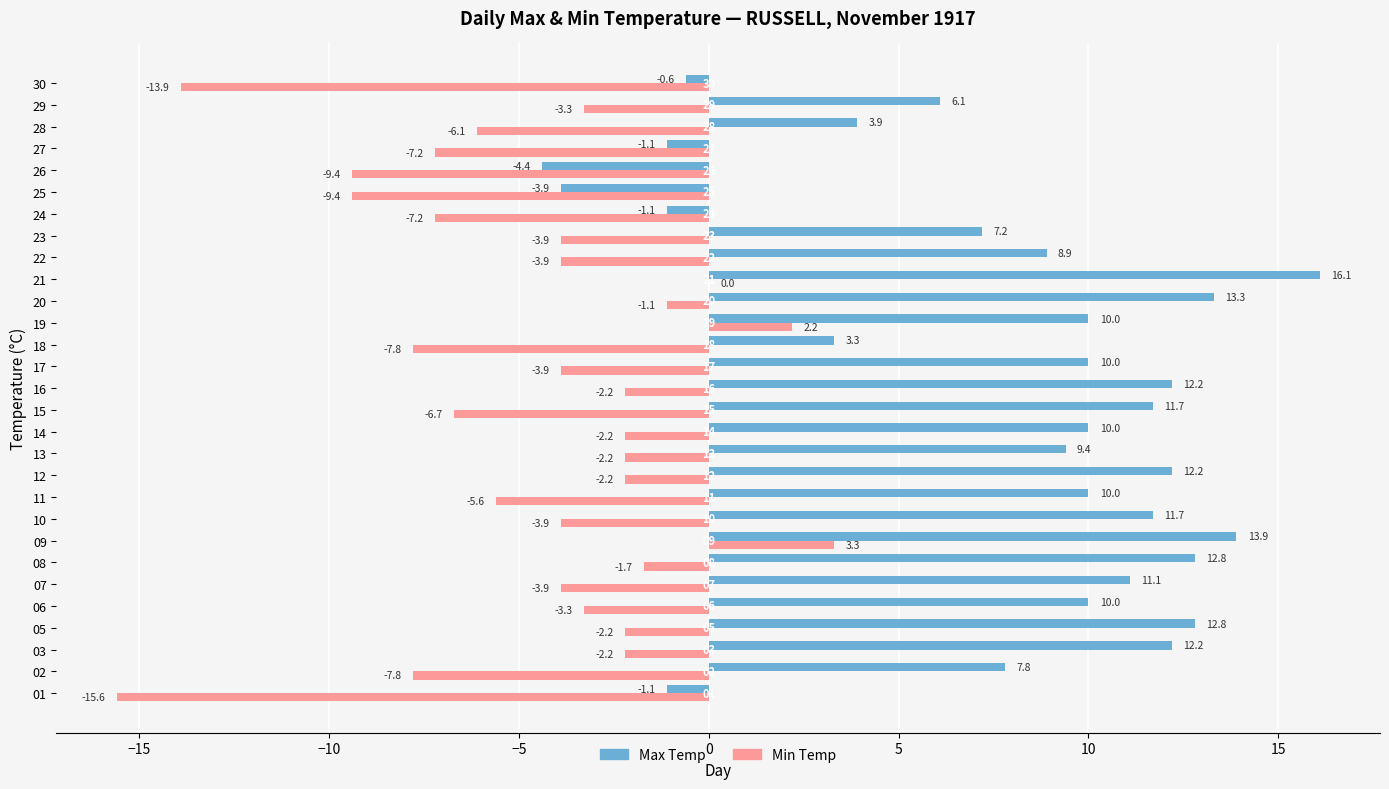

Is the value of Min Temp at 14 greater than the value of Max Temp at 07?

No